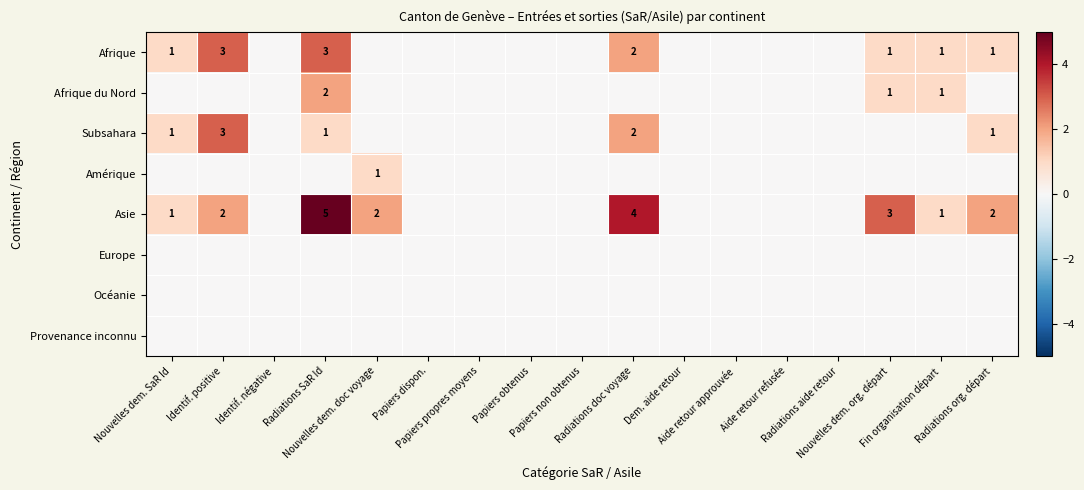

Which series has the largest total across all categories?

Asie